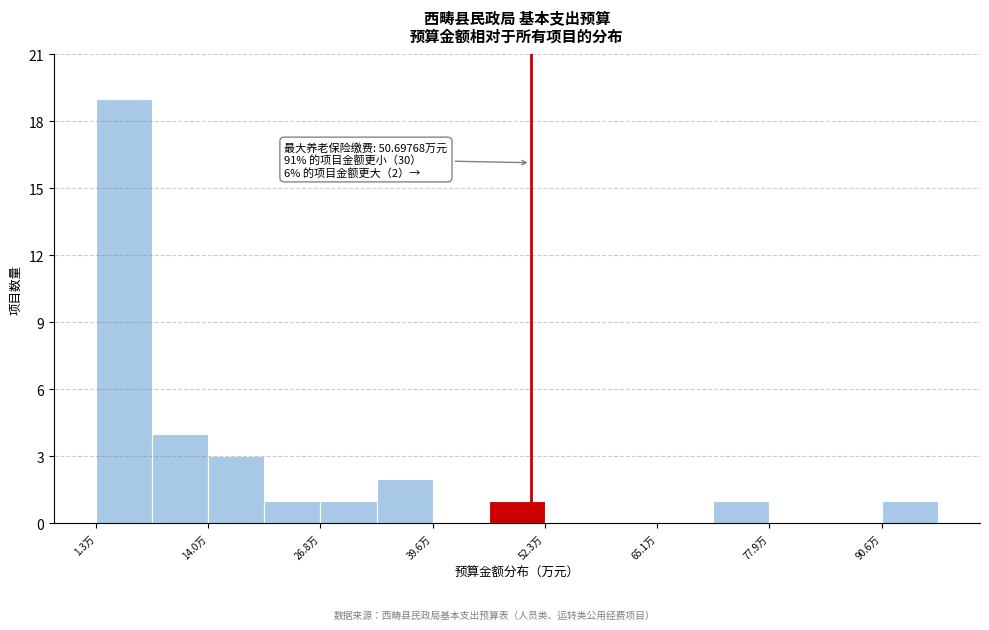

Read against the x-axis, roughly where is the centre of the tallest bar?

4